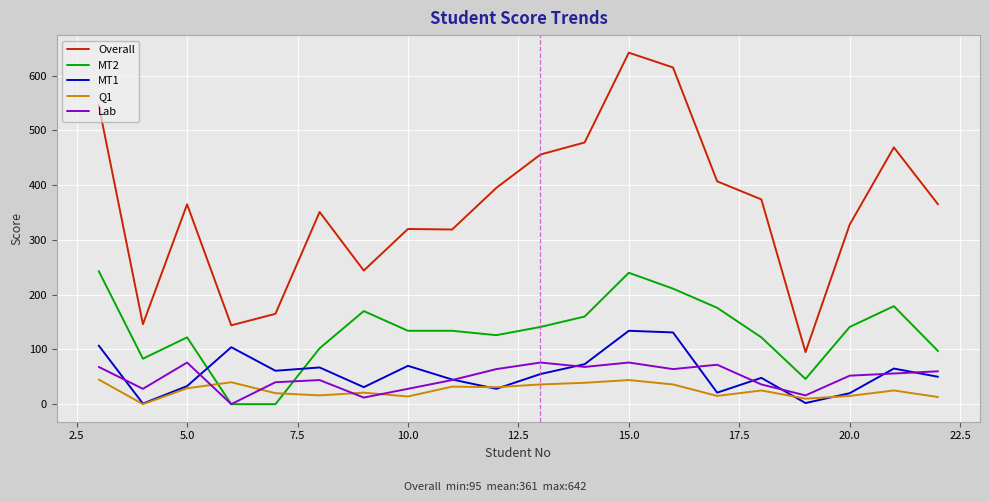

In Lab, how many points are higher than both neighbors (excluding endpoints)?

5